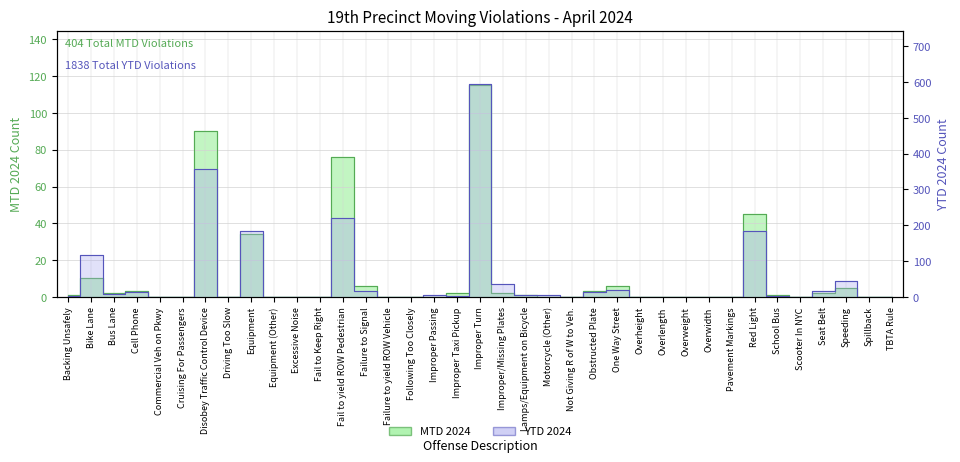

Between Motorcycle (Other) and Equipment (Other), which is larger?

Motorcycle (Other)